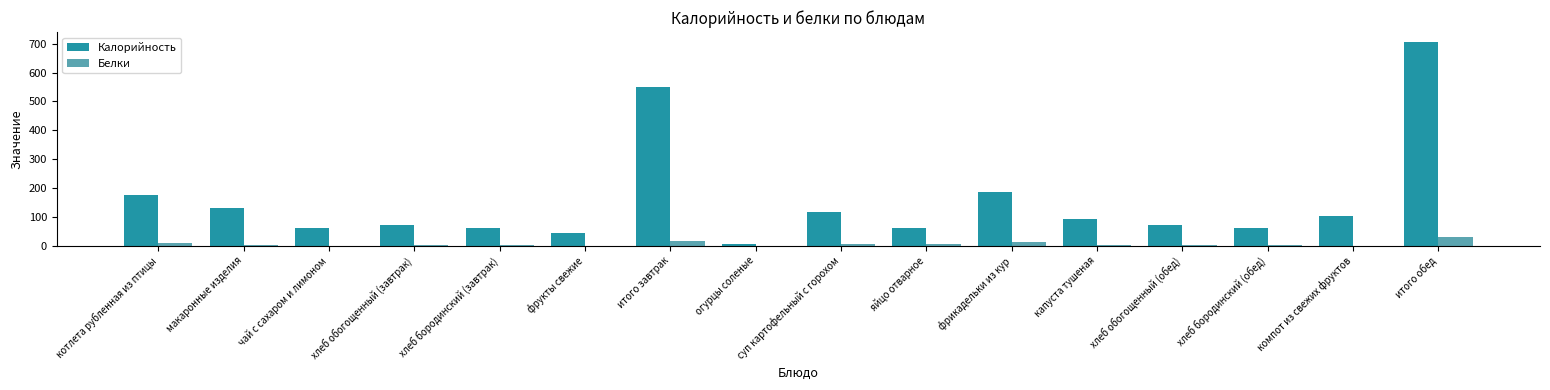

Which series changed the most between котлета рубленная из птицы and фрукты свежие?

Калорийность